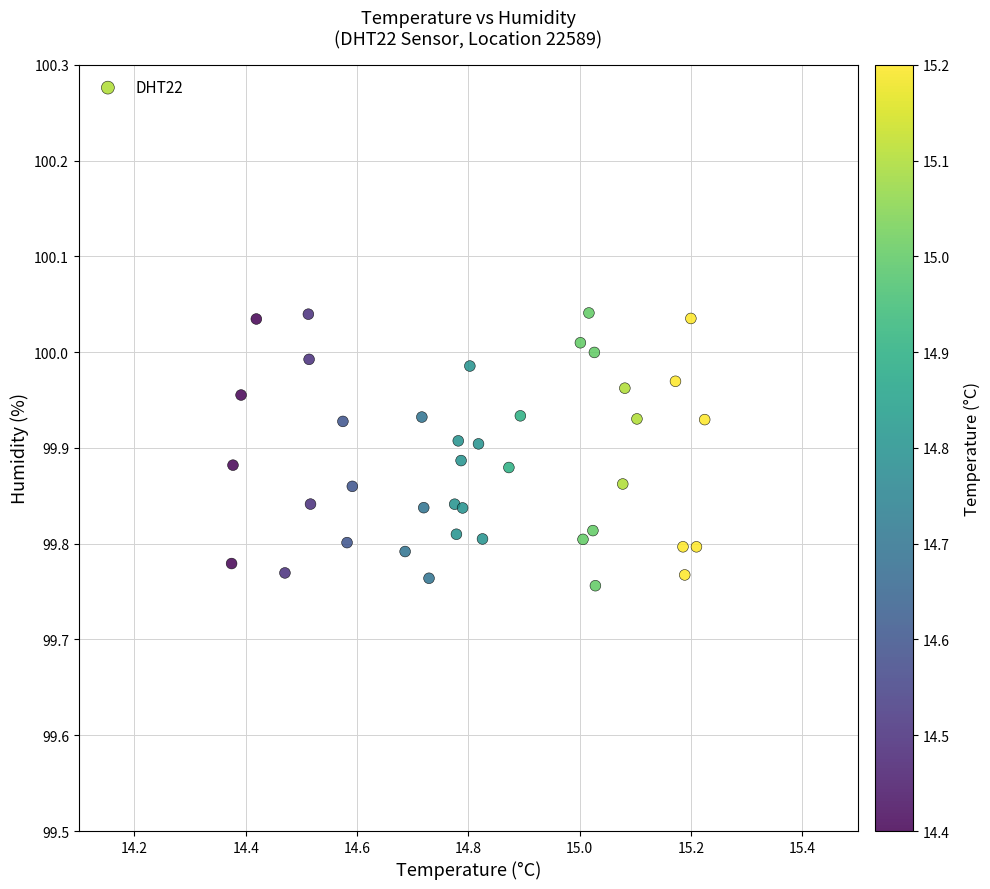

What is the range of Y values (max minus min)?

0.3